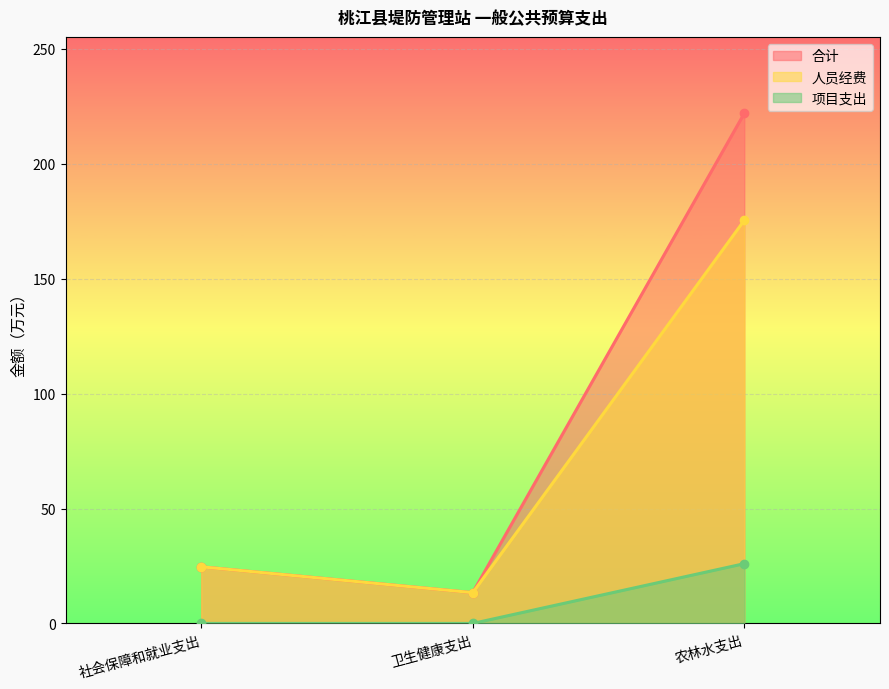

Reading right to left, transcribe all the data shown in this chart.

合计: 农林水支出=222.0	卫生健康支出=13.4	社会保障和就业支出=24.7
人员经费: 农林水支出=175.4	卫生健康支出=13.4	社会保障和就业支出=24.7
项目支出: 农林水支出=26.0	卫生健康支出=0.0	社会保障和就业支出=0.0